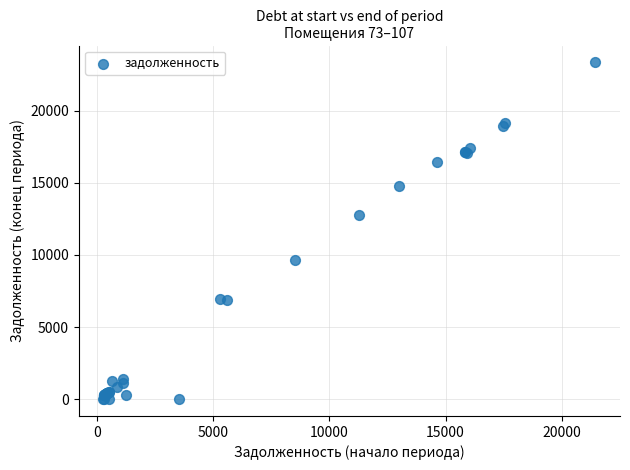

What Y value in the scatter plot is closest to 11678?

12795.6